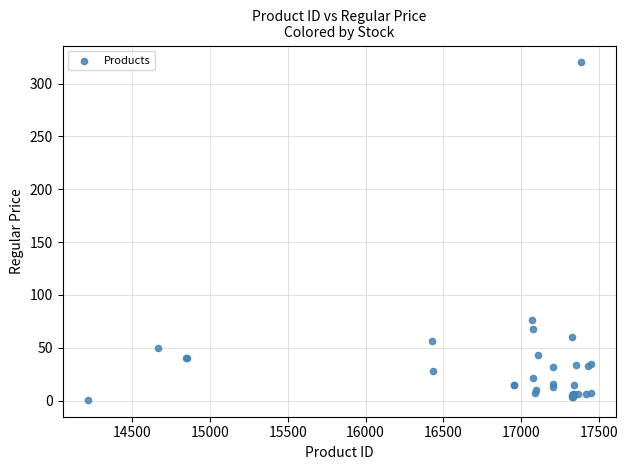

What Y value in the scatter plot is closest to 160?

76.0